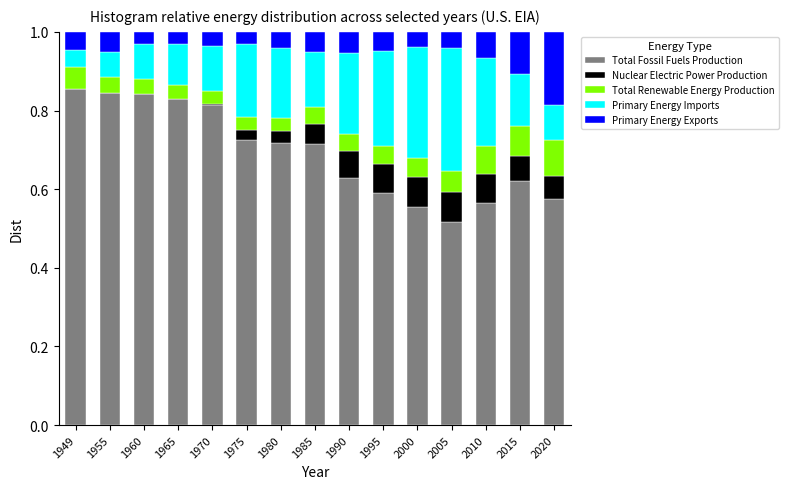

What is the total value across all series at 1980?

1.0